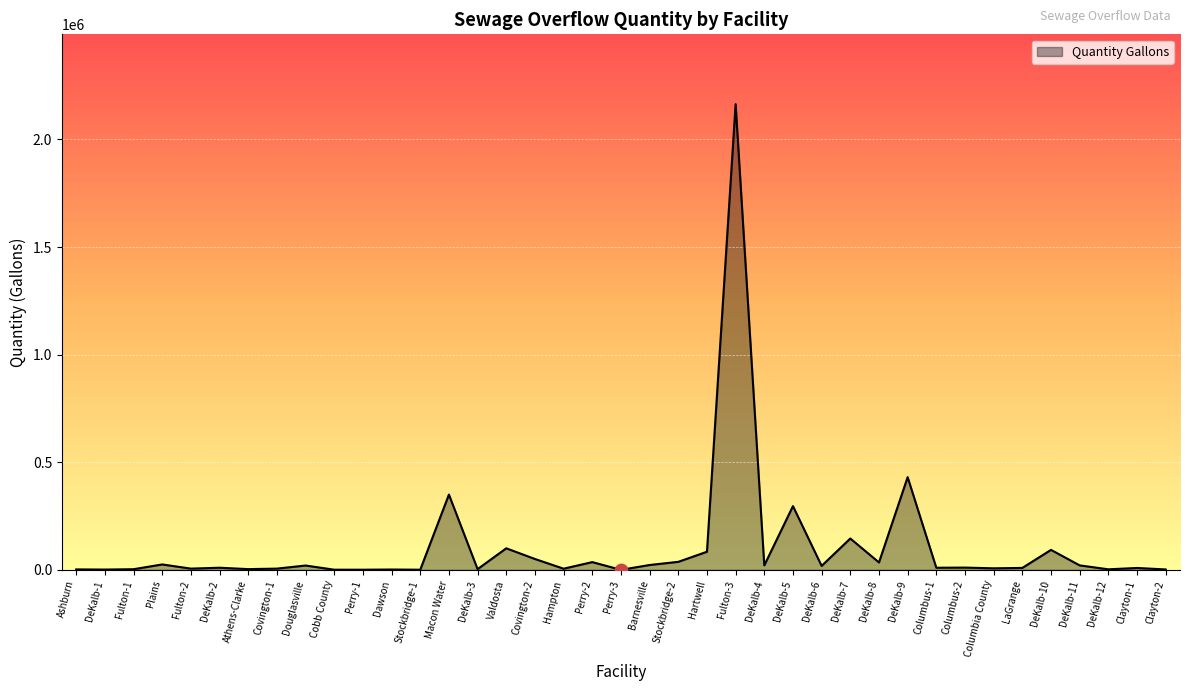

What is the change in value from Hampton to Columbus-1?

+4429